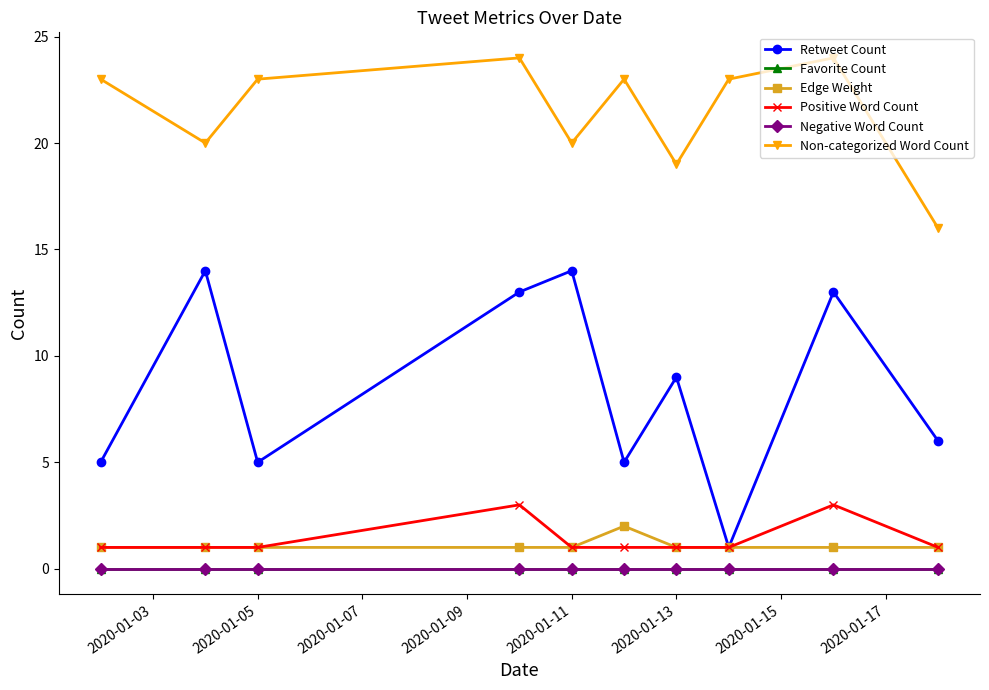

Does the chart have visible grid lines?

No